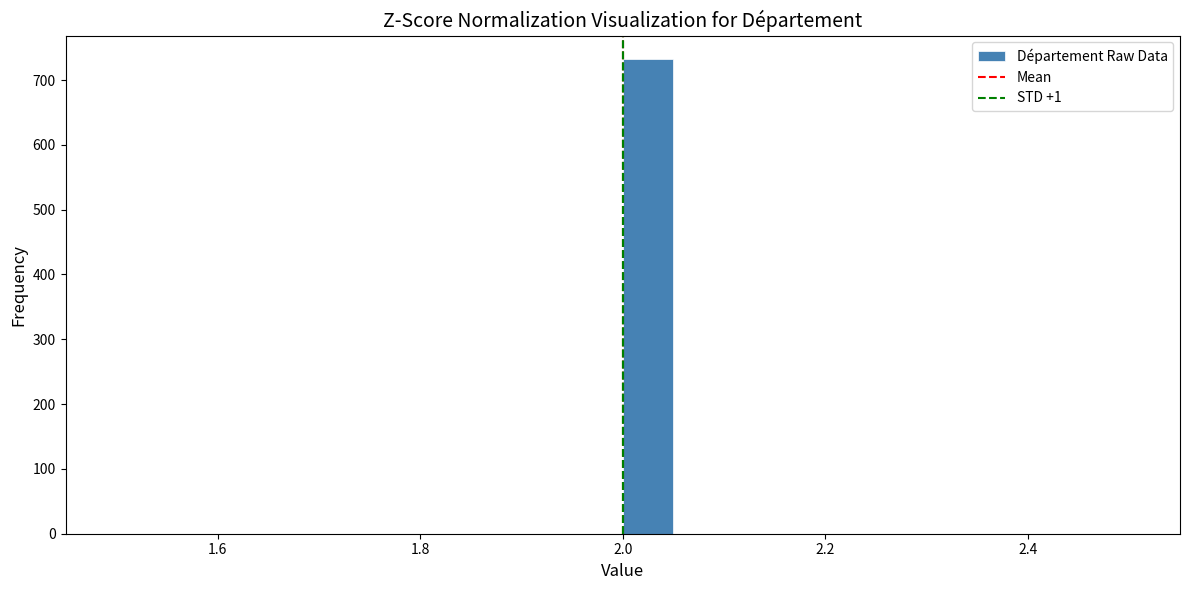

Around what value on the x-axis is the tallest bar? Give the approximate position of its centre, as read against the axis.

2.02